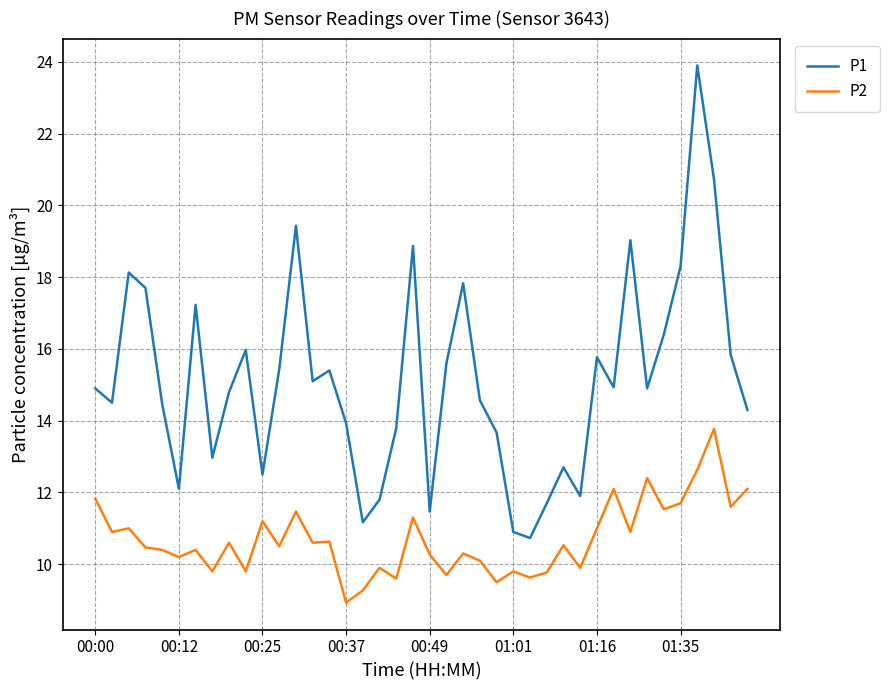

Rank the series by their maximum value, from highest to lowest.

P1, P2